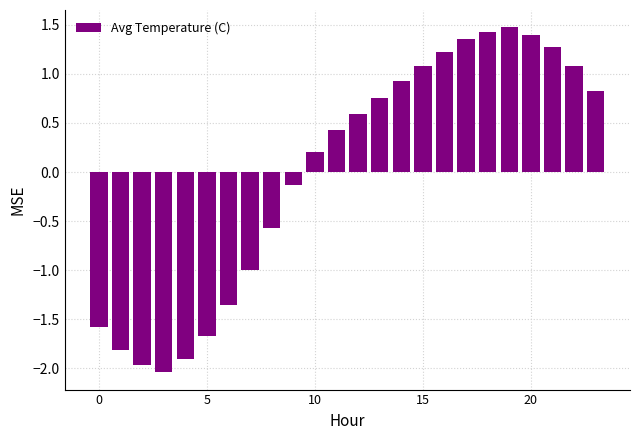

What is the difference between the maximum and minimum values?

3.5